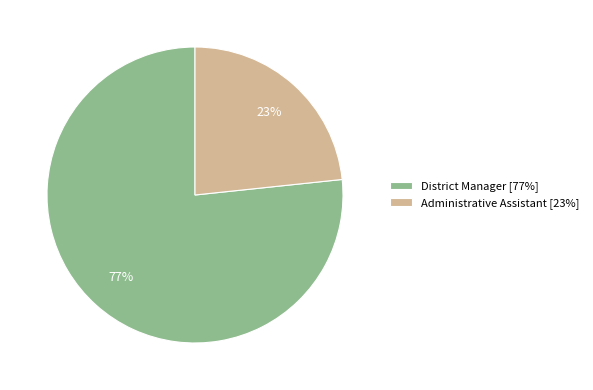

Is the sum of Administrative Assistant [23%] and District Manager [77%] greater than half?

Yes